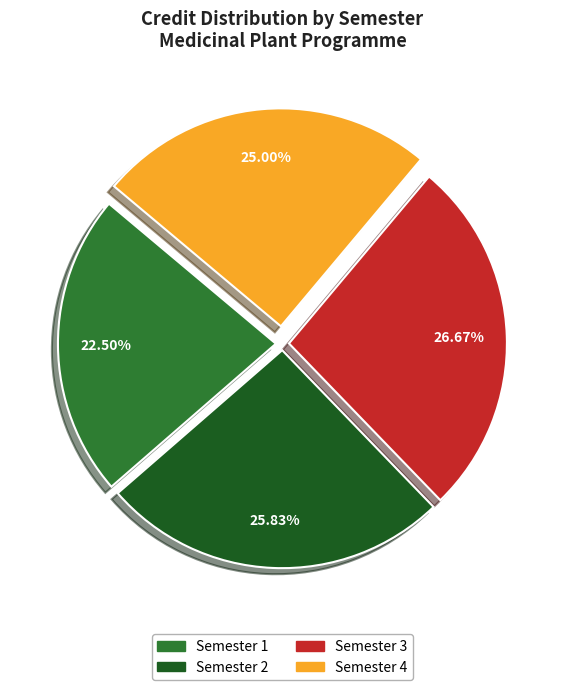

Is there a majority slice in this chart?

No